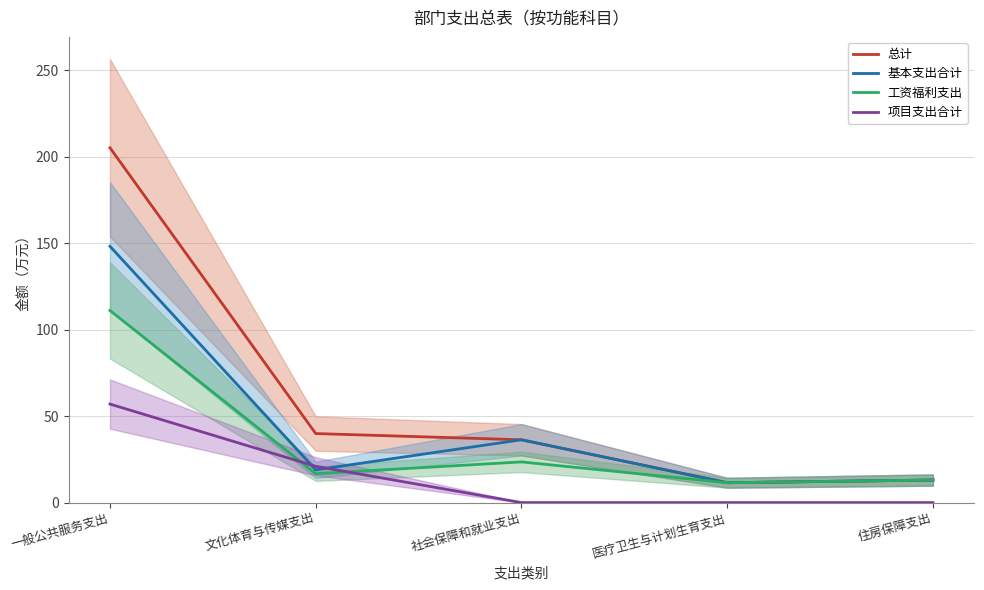

Reading left to right, transcribe all the data shown in this chart.

总计: 一般公共服务支出=205.3	文化体育与传媒支出=39.9	社会保障和就业支出=36.3	医疗卫生与计划生育支出=11.5	住房保障支出=13.0
基本支出合计: 一般公共服务支出=148.3	文化体育与传媒支出=18.9	社会保障和就业支出=36.3	医疗卫生与计划生育支出=11.5	住房保障支出=13.0
工资福利支出: 一般公共服务支出=111.2	文化体育与传媒支出=16.7	社会保障和就业支出=23.5	医疗卫生与计划生育支出=11.5	住房保障支出=13.0
项目支出合计: 一般公共服务支出=57.0	文化体育与传媒支出=21.0	社会保障和就业支出=0.0	医疗卫生与计划生育支出=0.0	住房保障支出=0.0